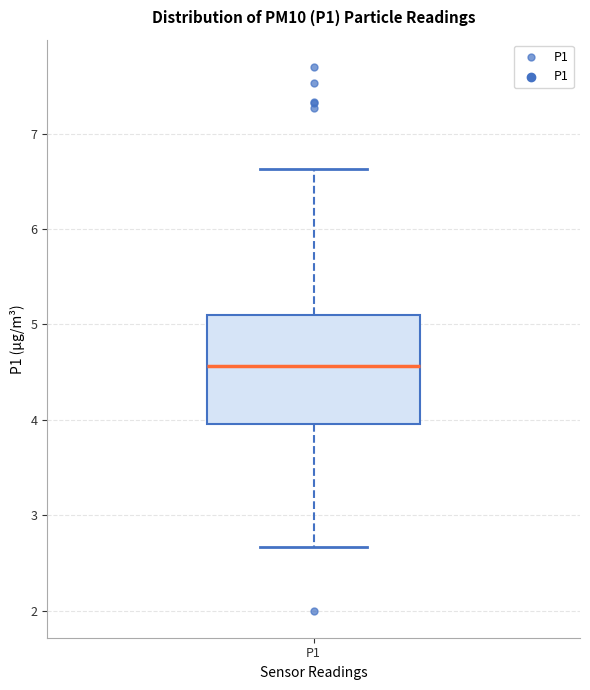

Where is the lower edge of the box for P1 on the y-axis? The values are not printed on the chart, so give them approximately, as read against the axis.

4.0